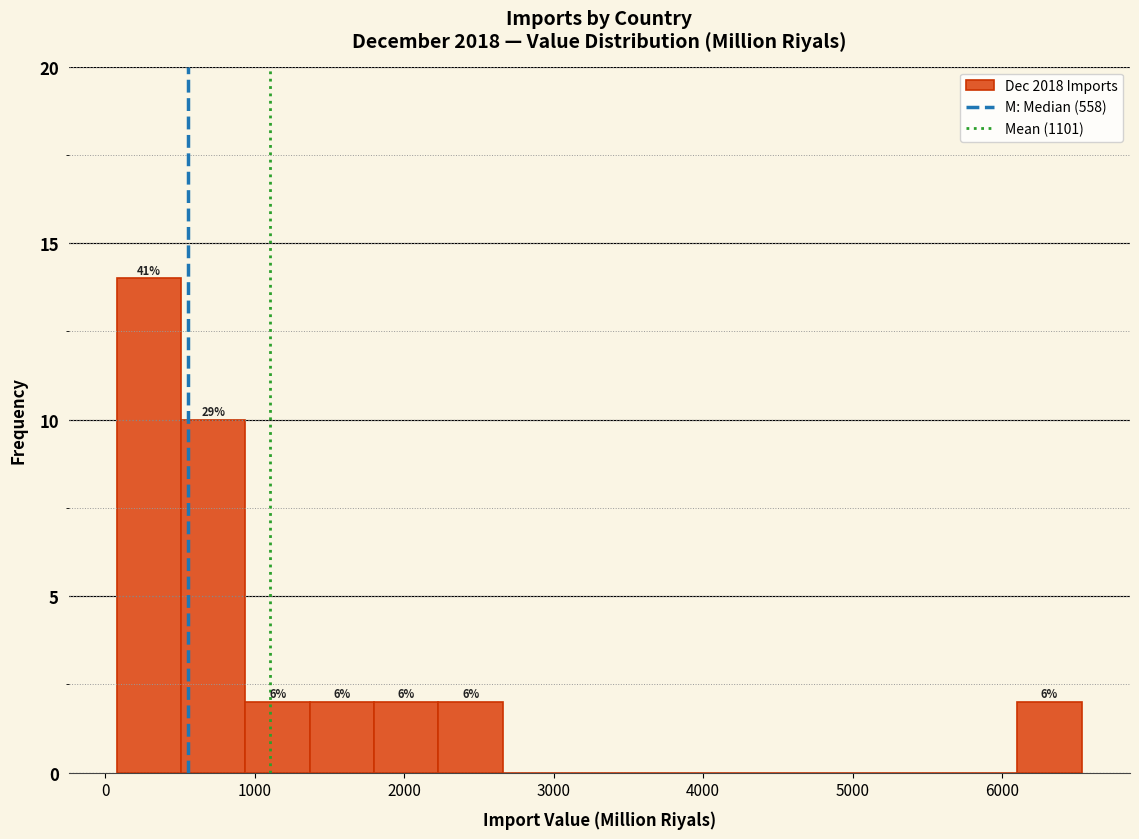

Which range on the x-axis has the tallest bar?

100 to 500